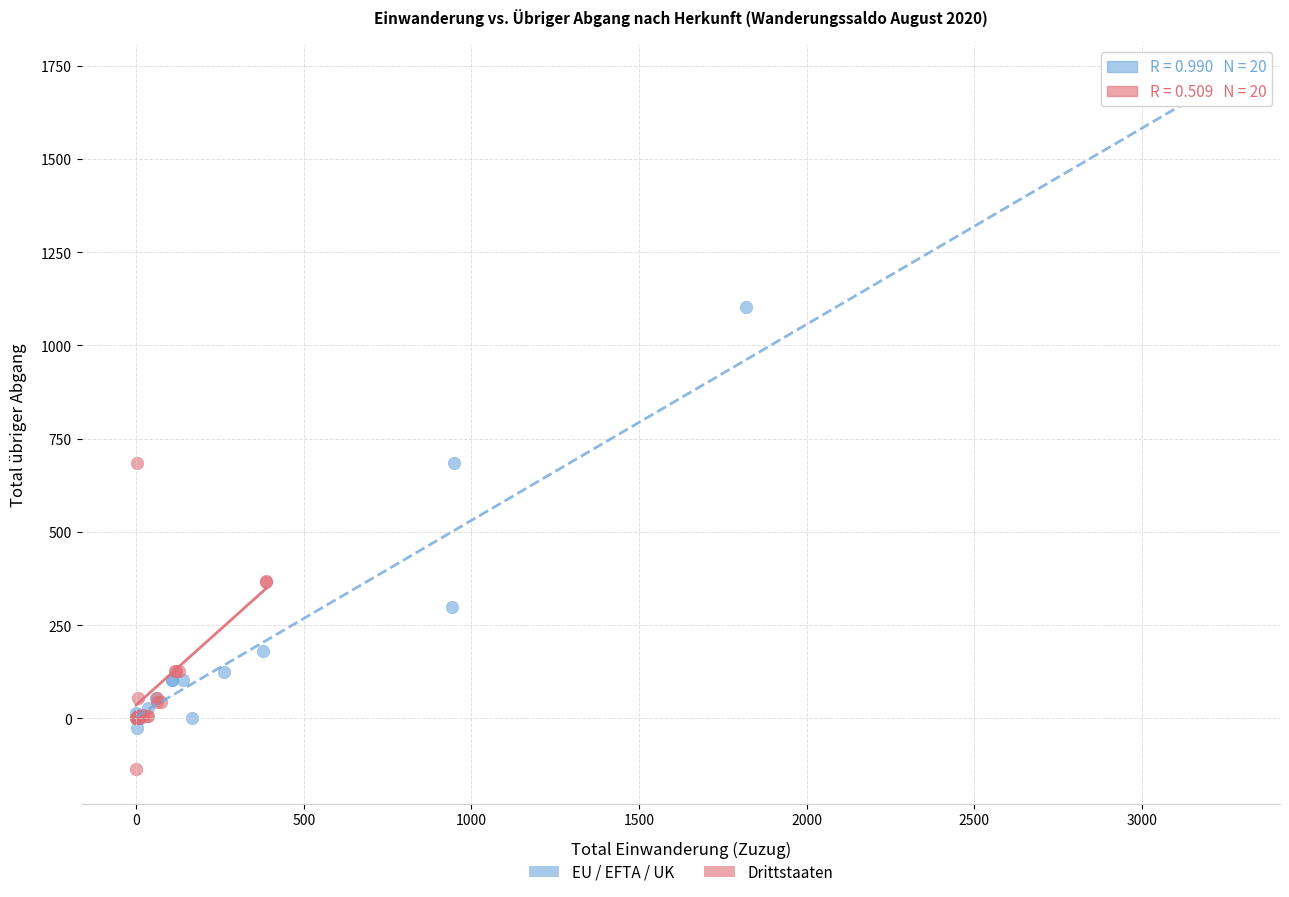

Which series contains the lowest Y value?

Drittstaaten